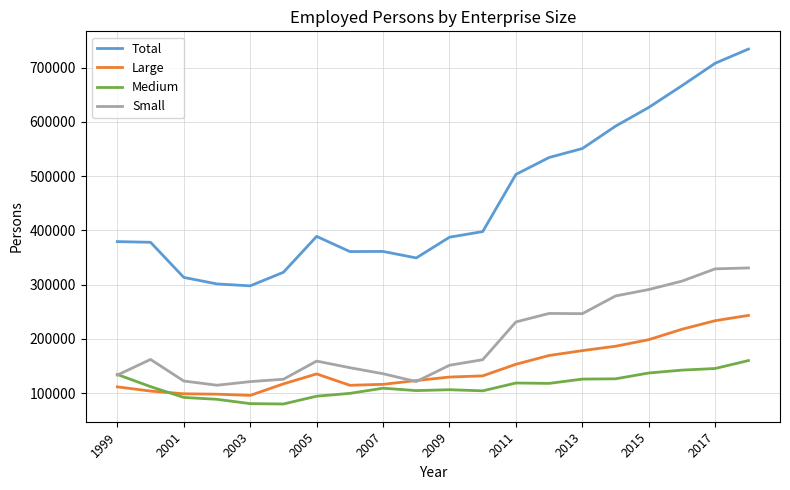

List the series in order of their peak value, highest first.

Total, Small, Large, Medium